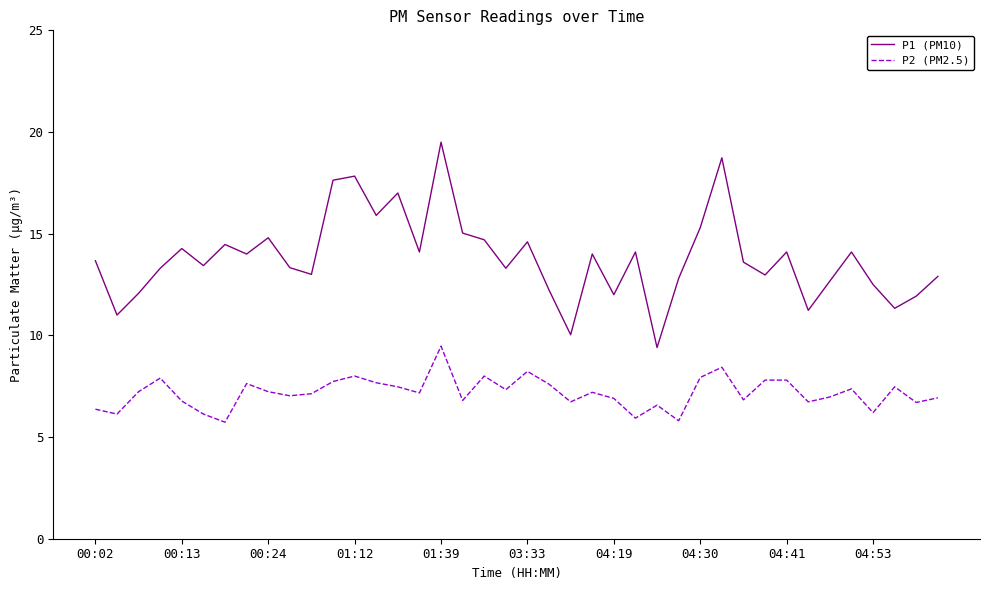

Rank the series by their maximum value, from lowest to highest.

P2 (PM2.5), P1 (PM10)